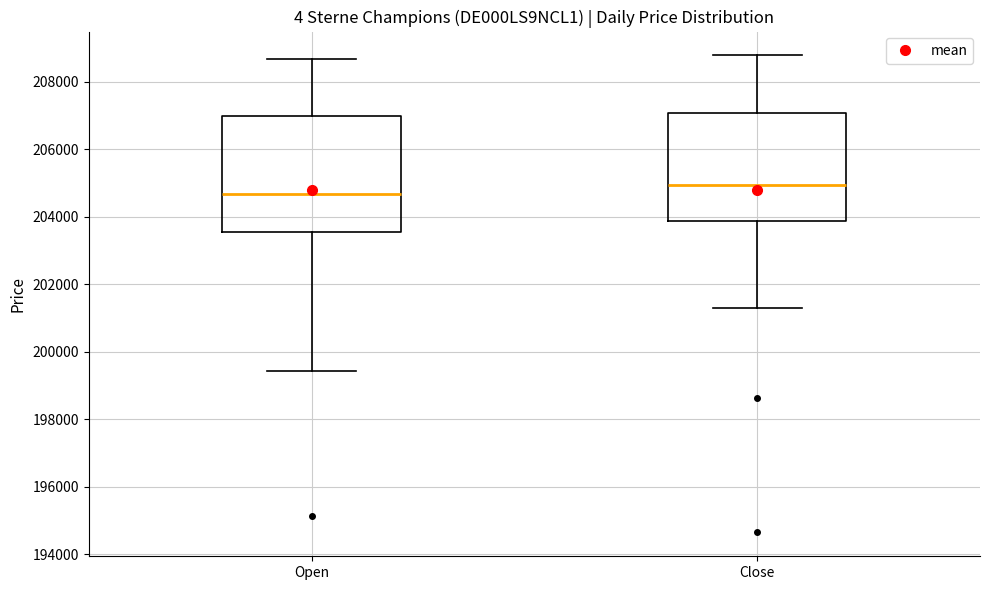

Reading left to right, read every box against the y-axis: the position of its median line, the range the box covers, and the ends of its whiskers. The values are not printed on the chart, so give them approximately, as read against the axis.

Open: median 204600, box 203600 to 207000, whiskers 199400 to 208600
Close: median 205000, box 203800 to 207000, whiskers 201200 to 208800